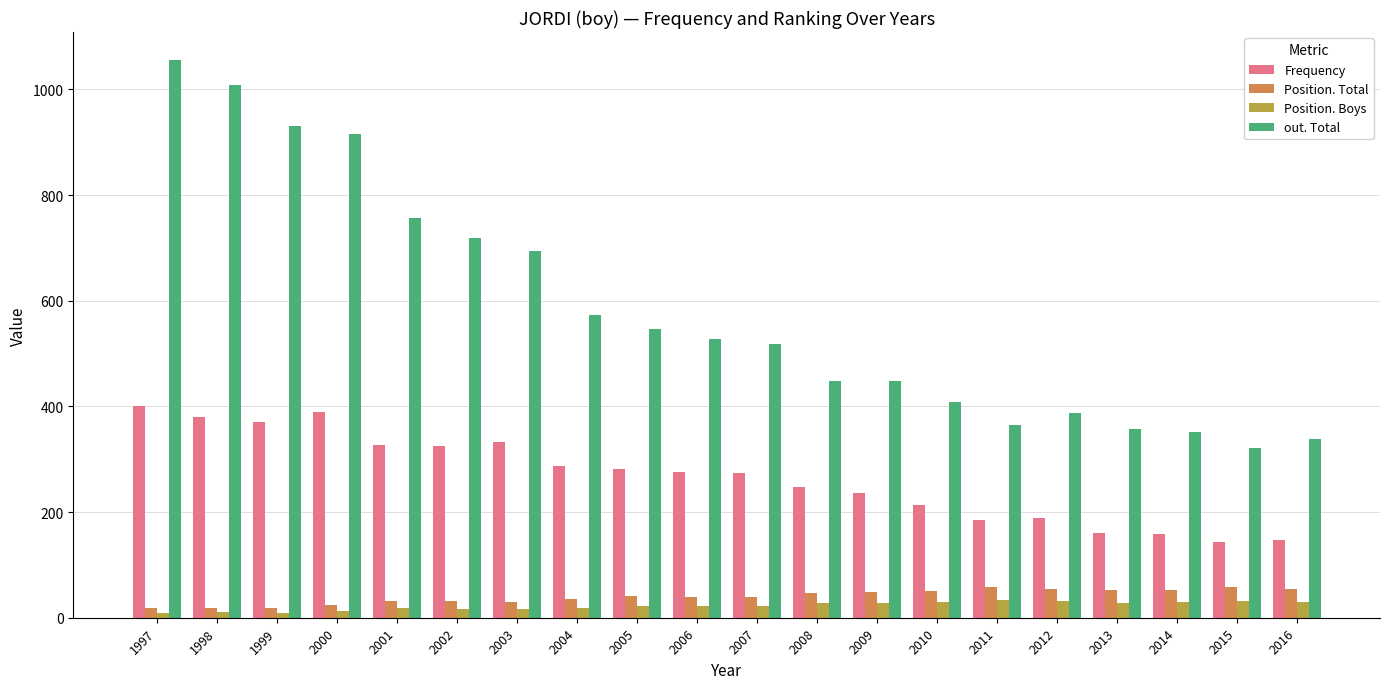

At which category is the sum across all series the highest?

1997